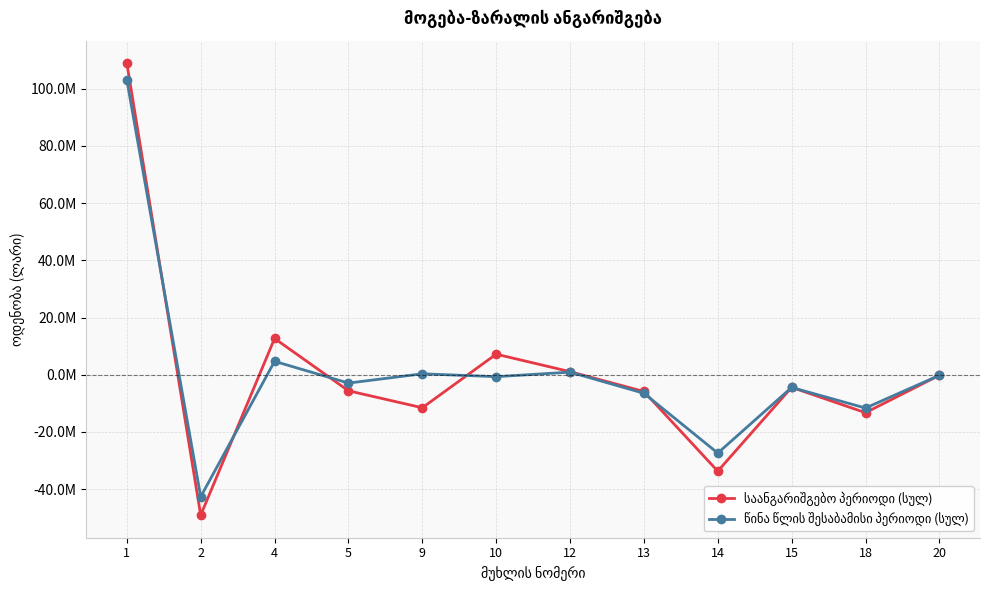

Does the chart have visible grid lines?

Yes